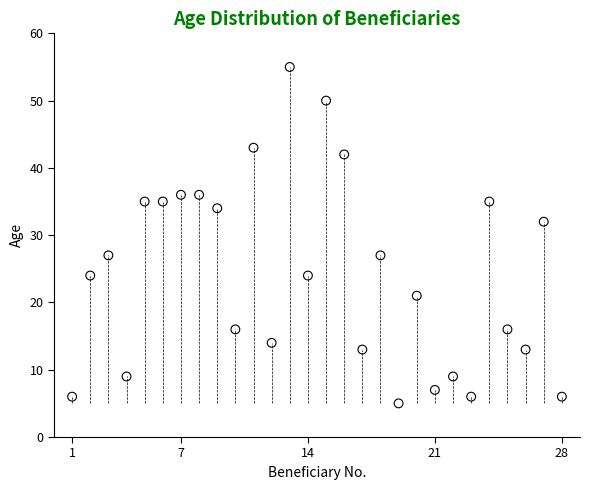

What Y value in the scatter plot is closest to 30?

32